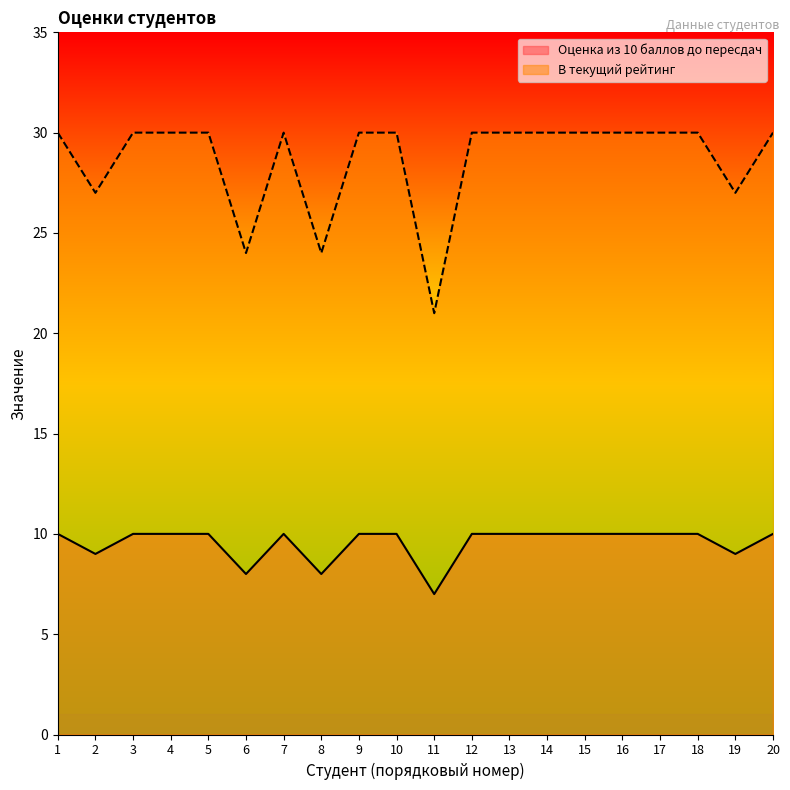

Is the value of В текущий рейтинг at 6 greater than the value of Оценка из 10 баллов до пересдач at 2?

Yes